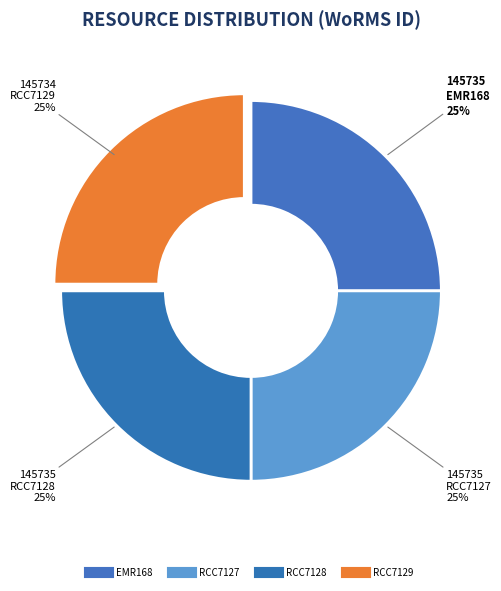

To the nearest percent, what percentage of the pie is RCC7129?

25%